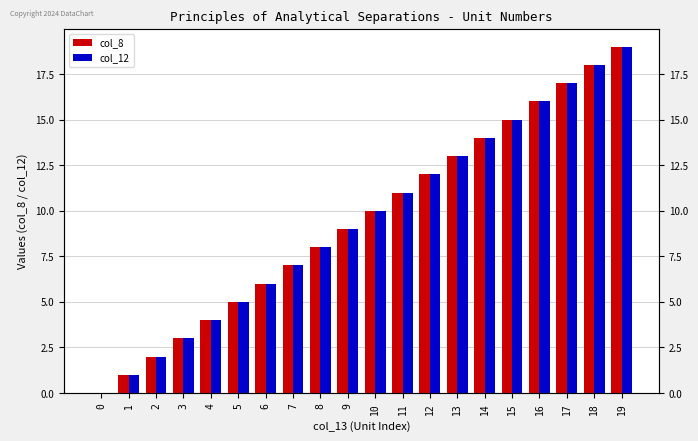

Which series has the largest total across all categories?

col_8